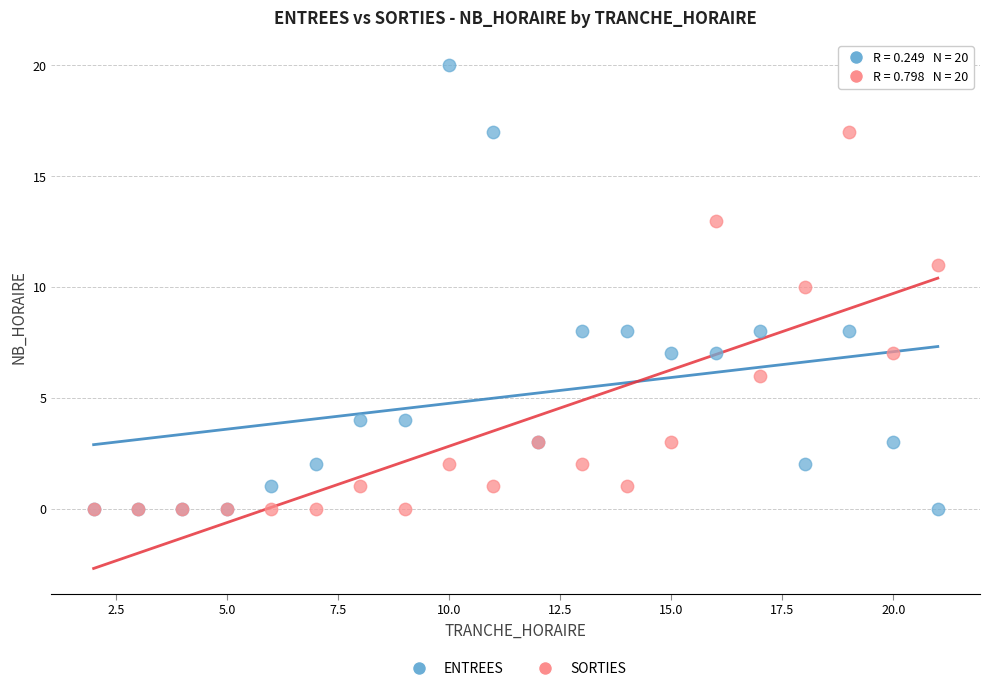

What are all the series names shown in the legend?

ENTREES, SORTIES